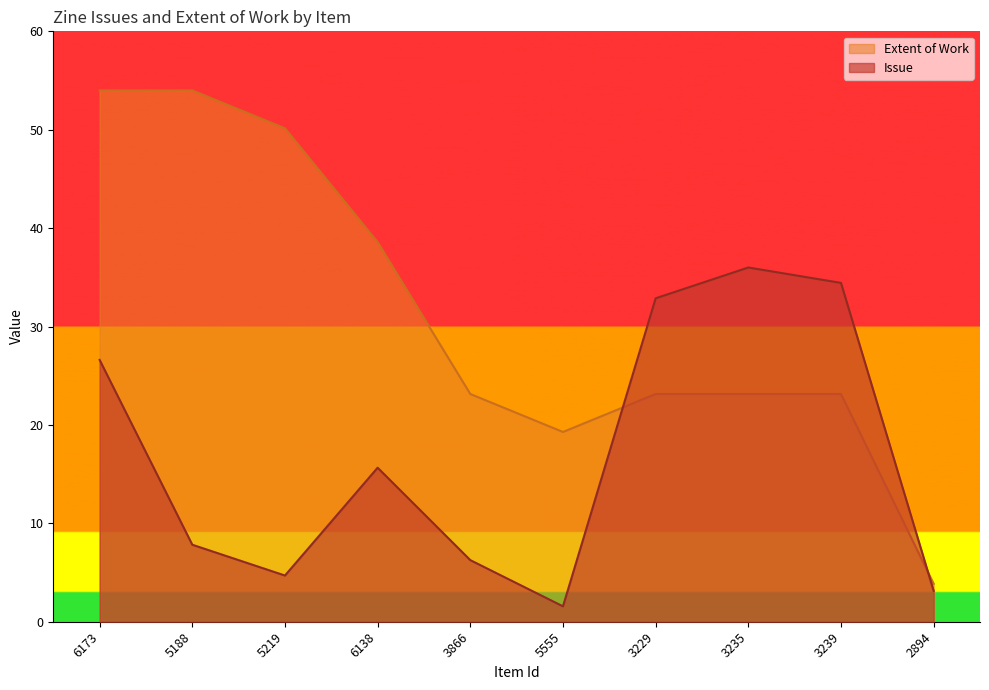

Read the Issue value at 5555.

1.6